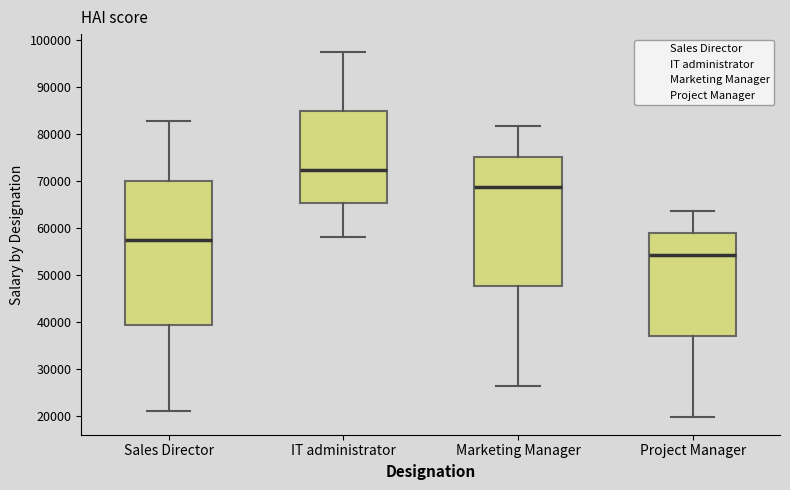

Reading left to right, transcribe this box plot: for each box, give where its median line is, the range the box spans, and where its two whiskers end, as read against the y-axis. The values are not printed on the chart, so give them approximately, as read against the axis.

Sales Director: median 57000, box 39000 to 70000, whiskers 21000 to 83000
IT administrator: median 72000, box 65000 to 85000, whiskers 58000 to 97000
Marketing Manager: median 69000, box 48000 to 75000, whiskers 27000 to 82000
Project Manager: median 54000, box 37000 to 59000, whiskers 20000 to 64000